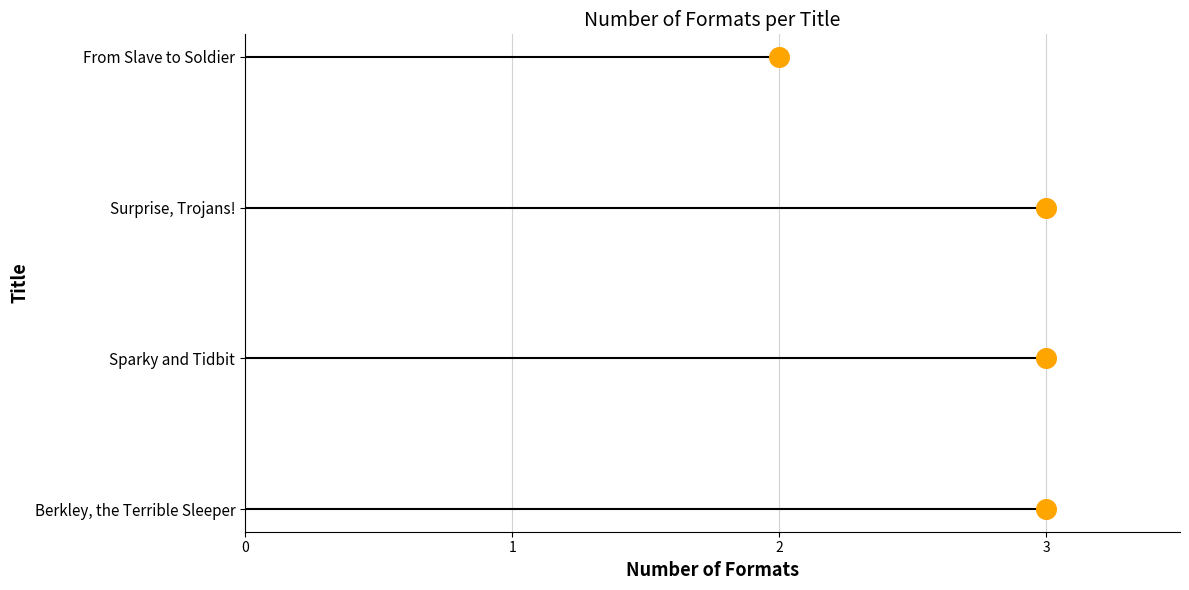

What is the ratio of the value at 2 to the value at 1?

2.0